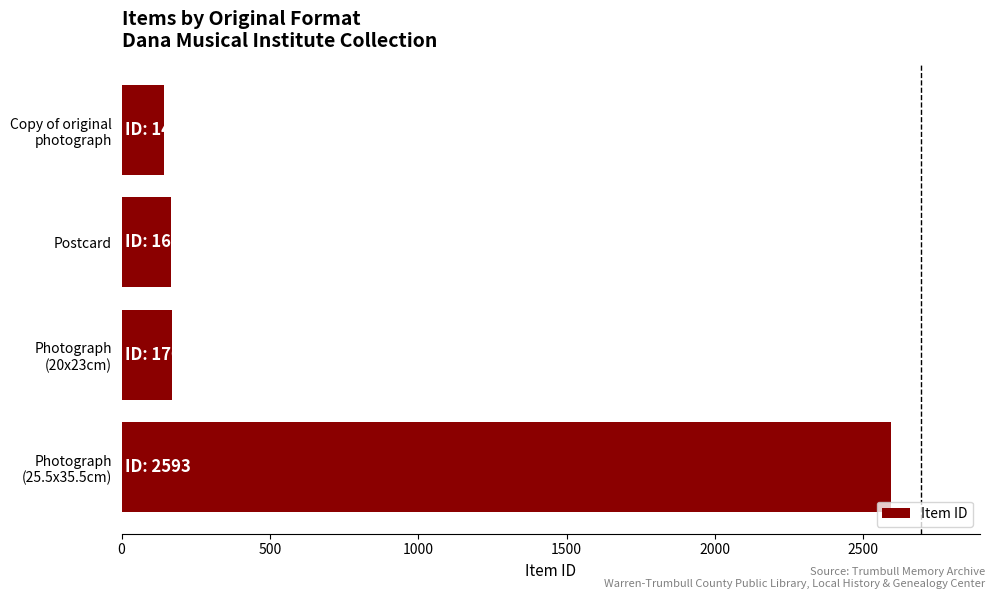

How many values are below 170?

2